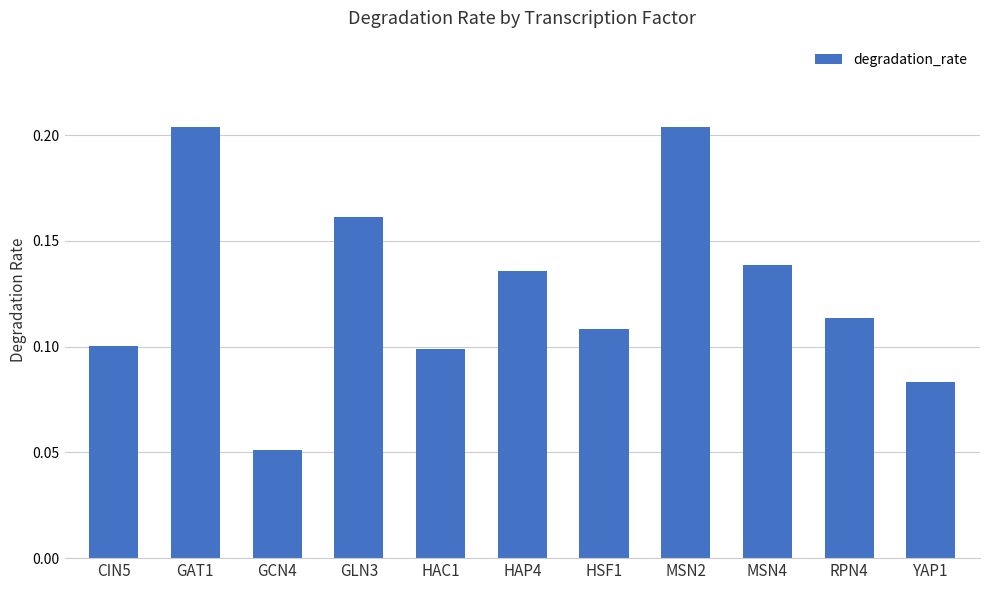

What is the label of the 6th bar from the right?

HAP4